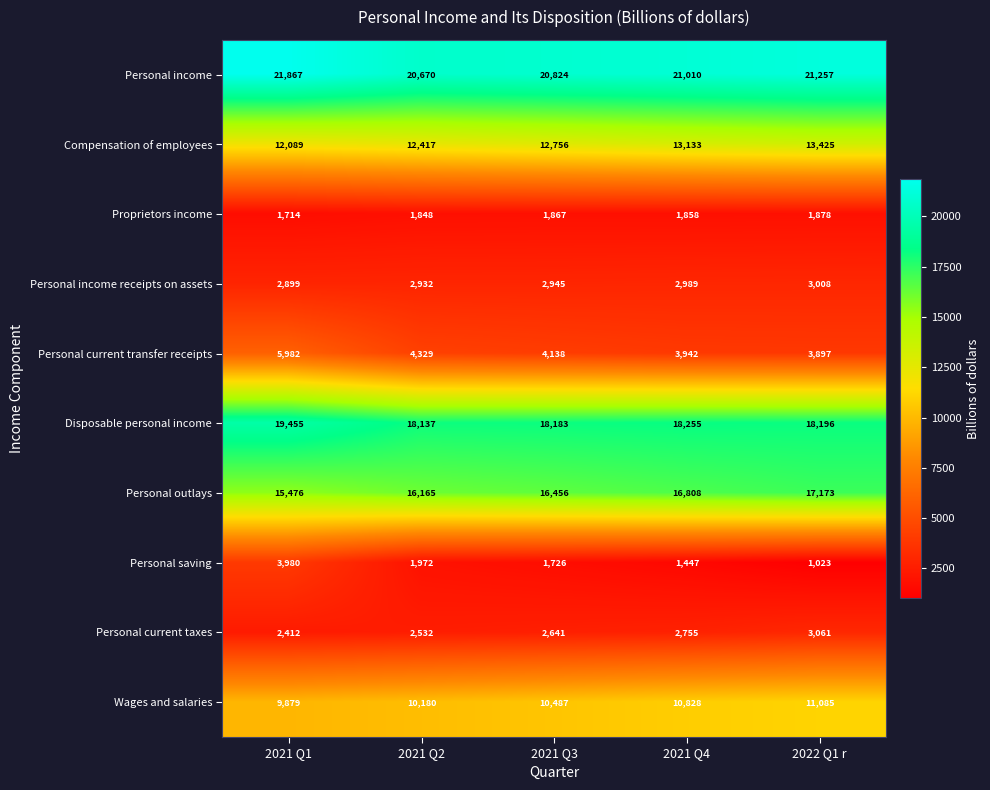

How many series are shown in this chart?

10